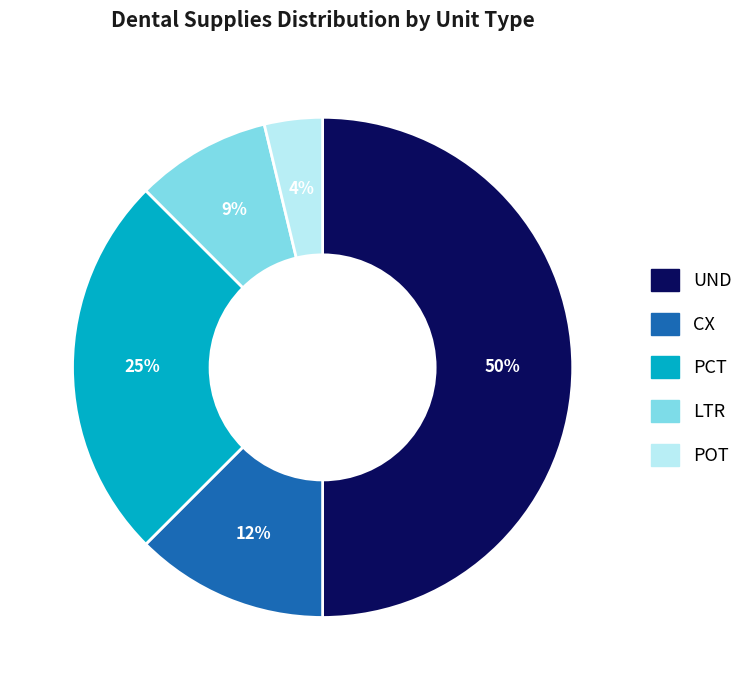

Does CX account for over 50% of the chart?

No